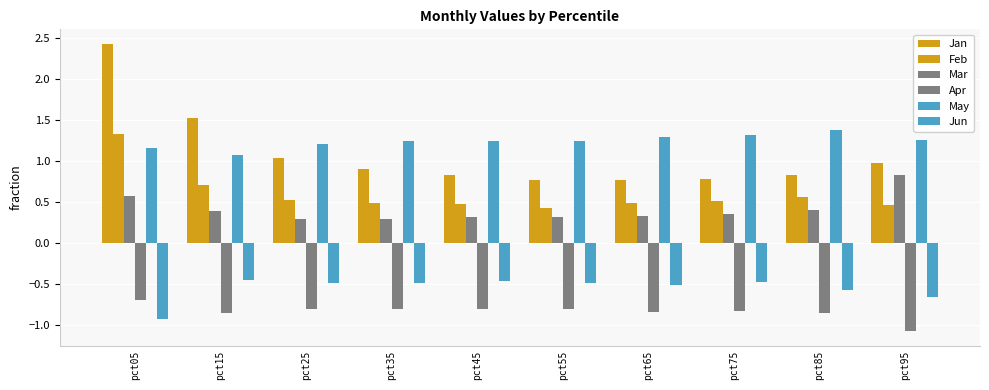

Are the bars horizontal?

No